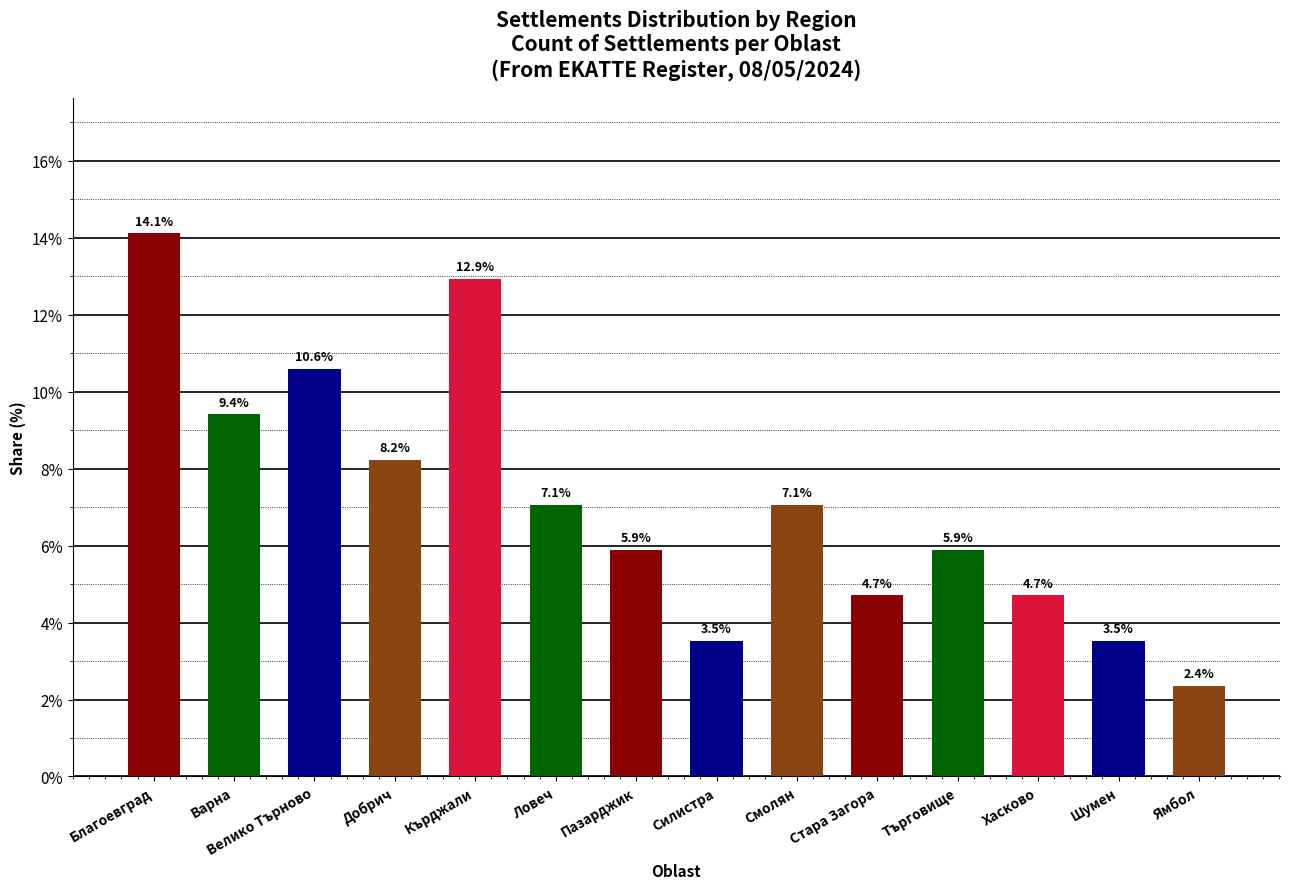

What is the greatest value displayed?

14.1